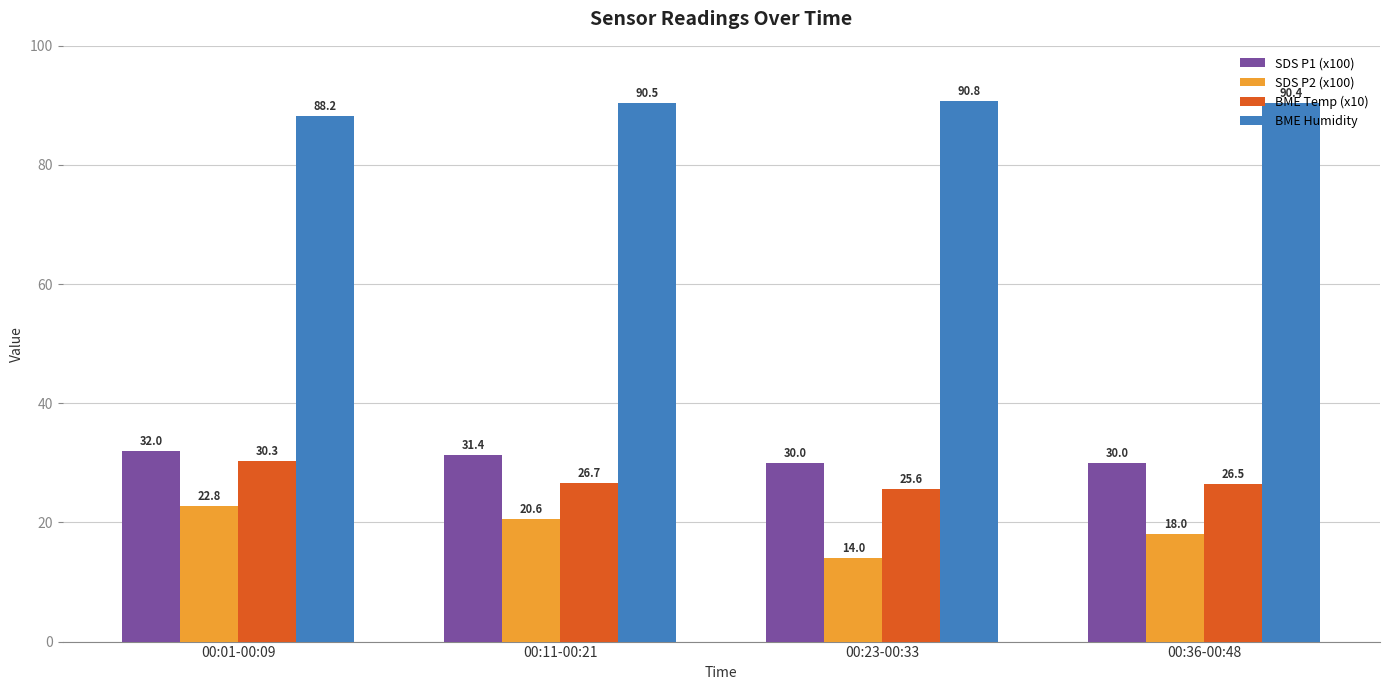

How many groups of bars are there?

4